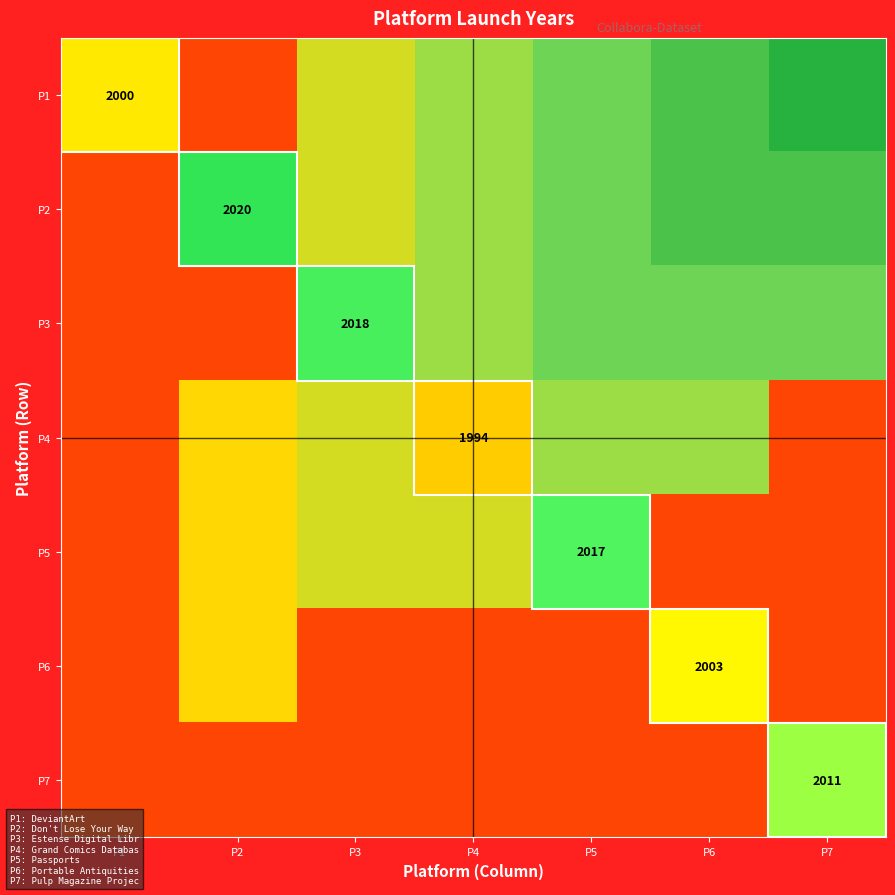

What is the spread (max minus min) of values at P3?

0.5